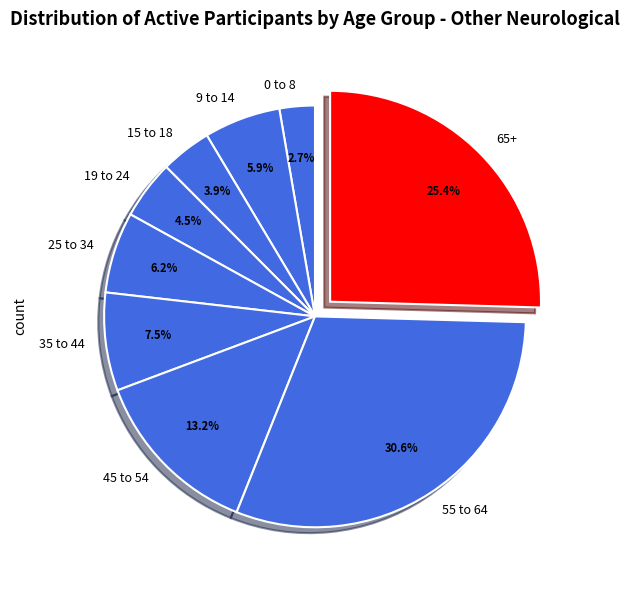

Which slice is the largest?

55 to 64